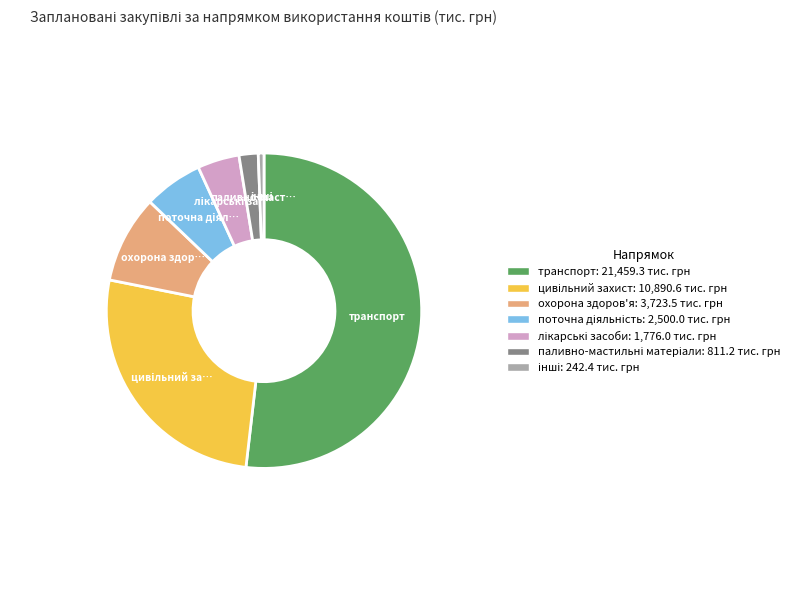

Count the number of slices in the pie.

7